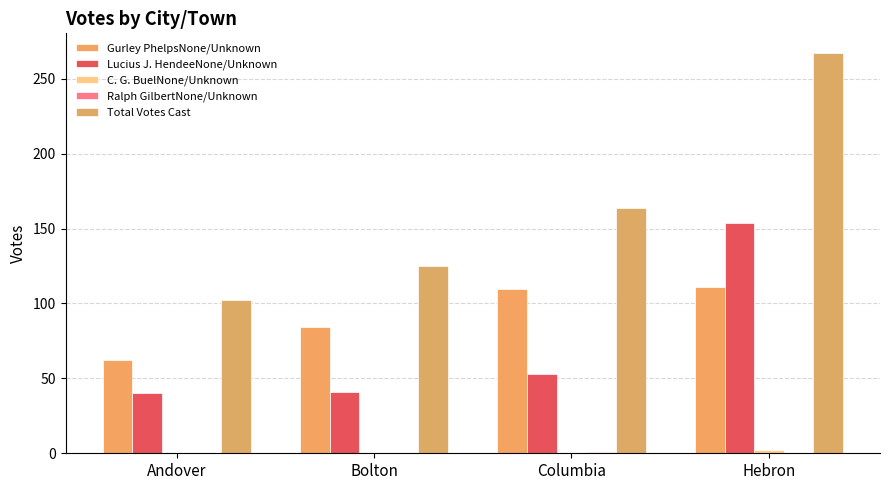

What is the label of the 2nd bar from the right?

Columbia